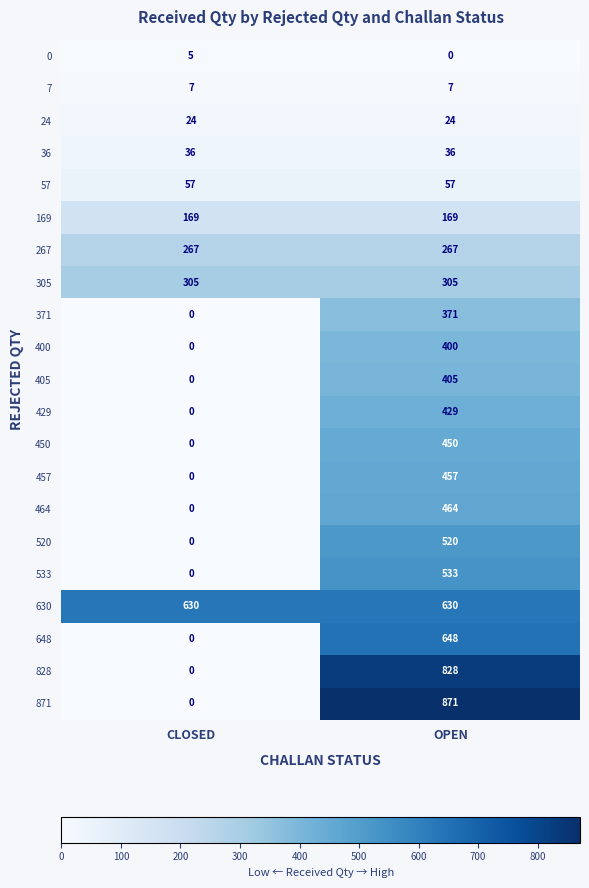

What is the greatest value displayed?

871